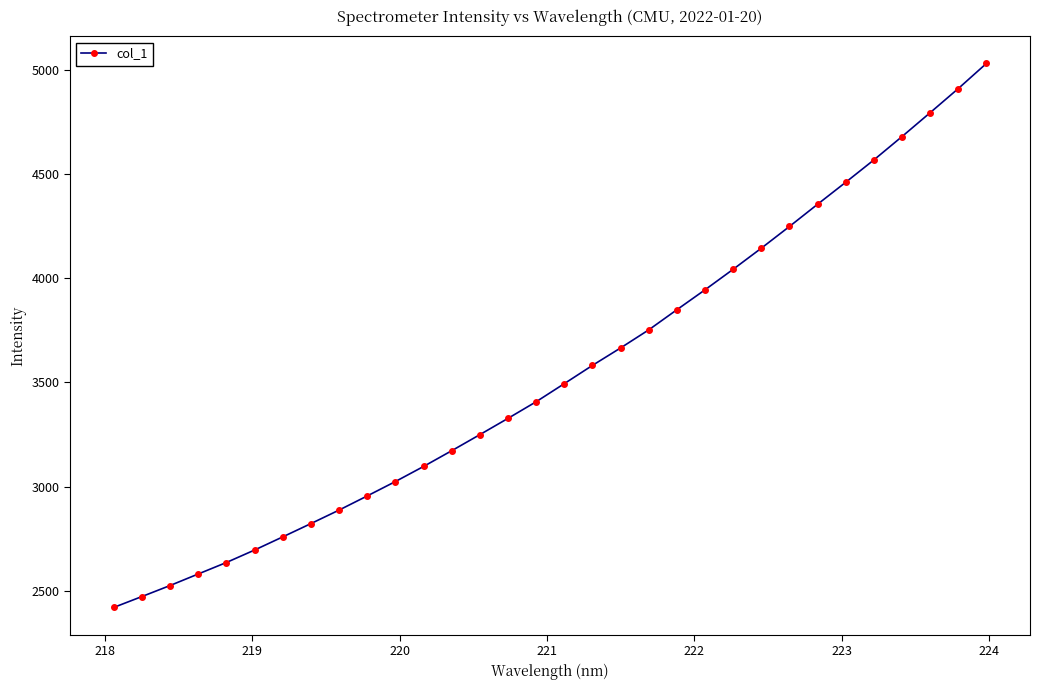

What is the smallest value displayed?

2419.6